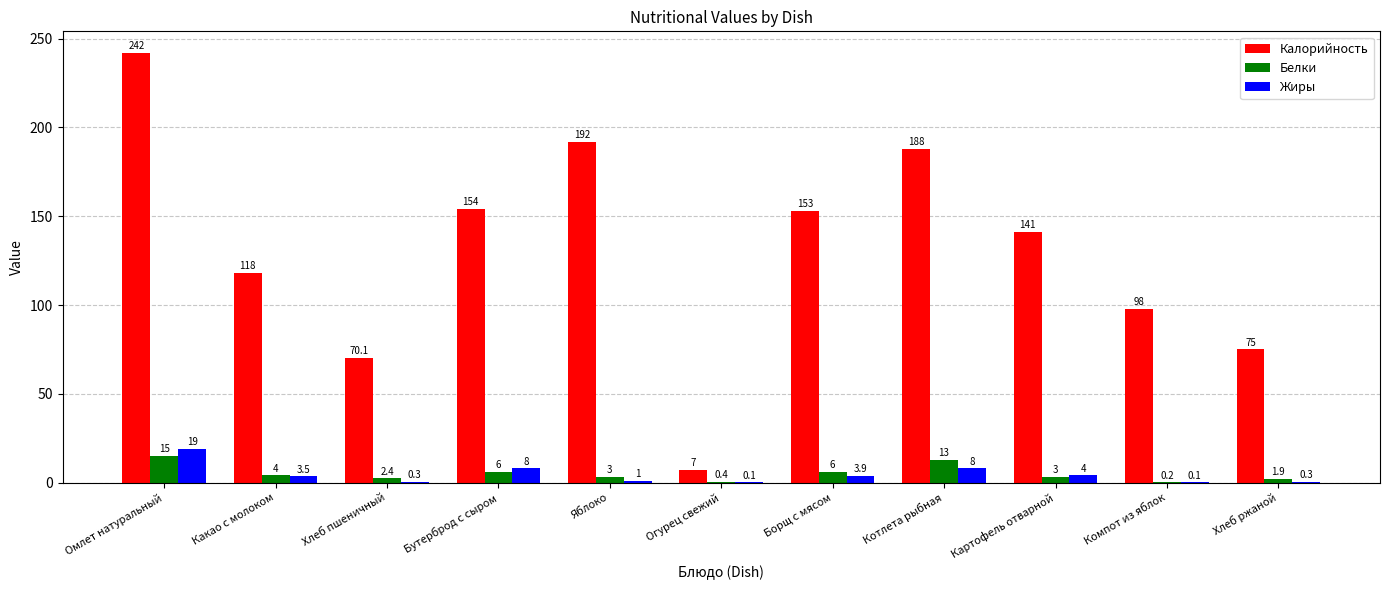

Where does the Калорийность series first go above 141?

Омлет натуральный